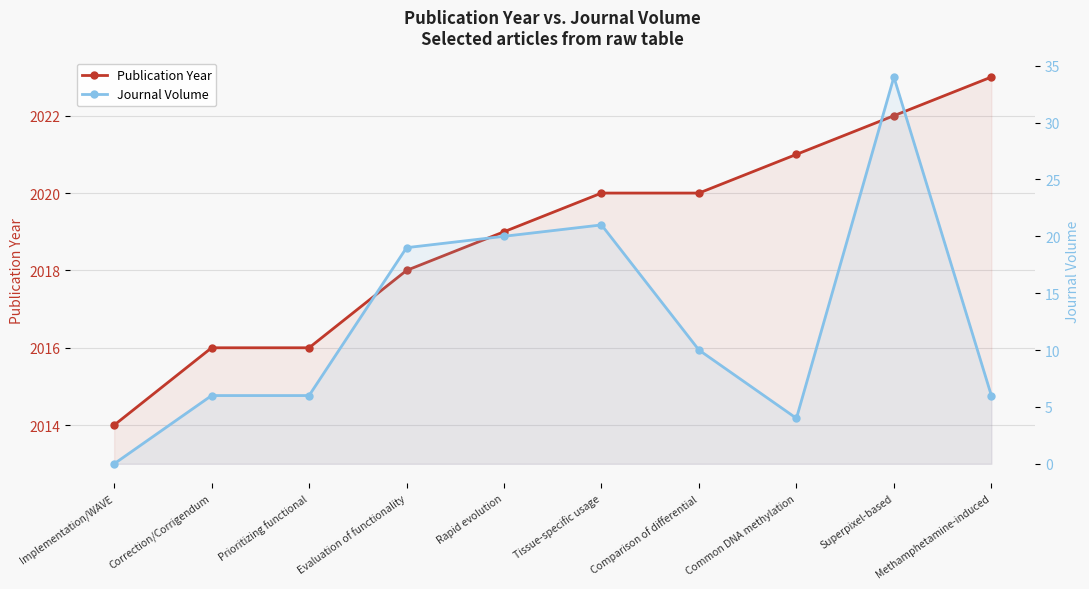

What is the total value across all series at Methamphetamine-induced?

2029